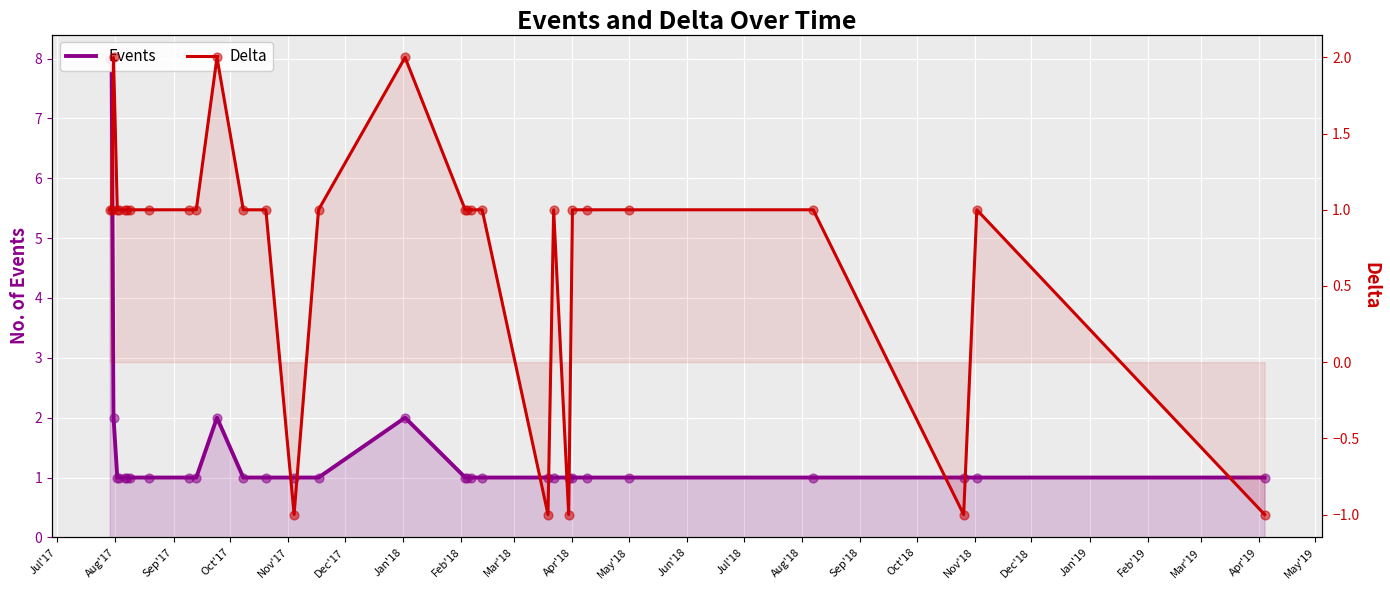

At which category is the sum across all series the highest?

Jul'17